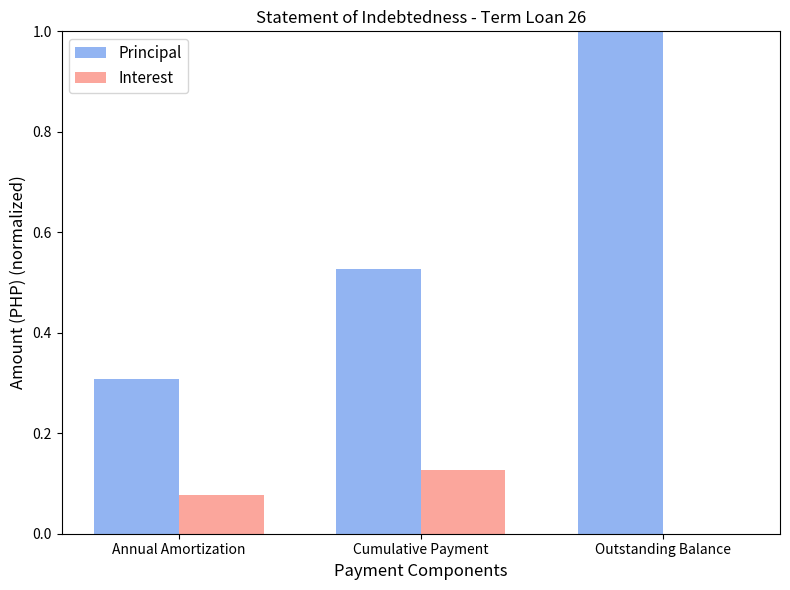

The Principal series shows 1.6 at Outstanding Balance. True or false?

False